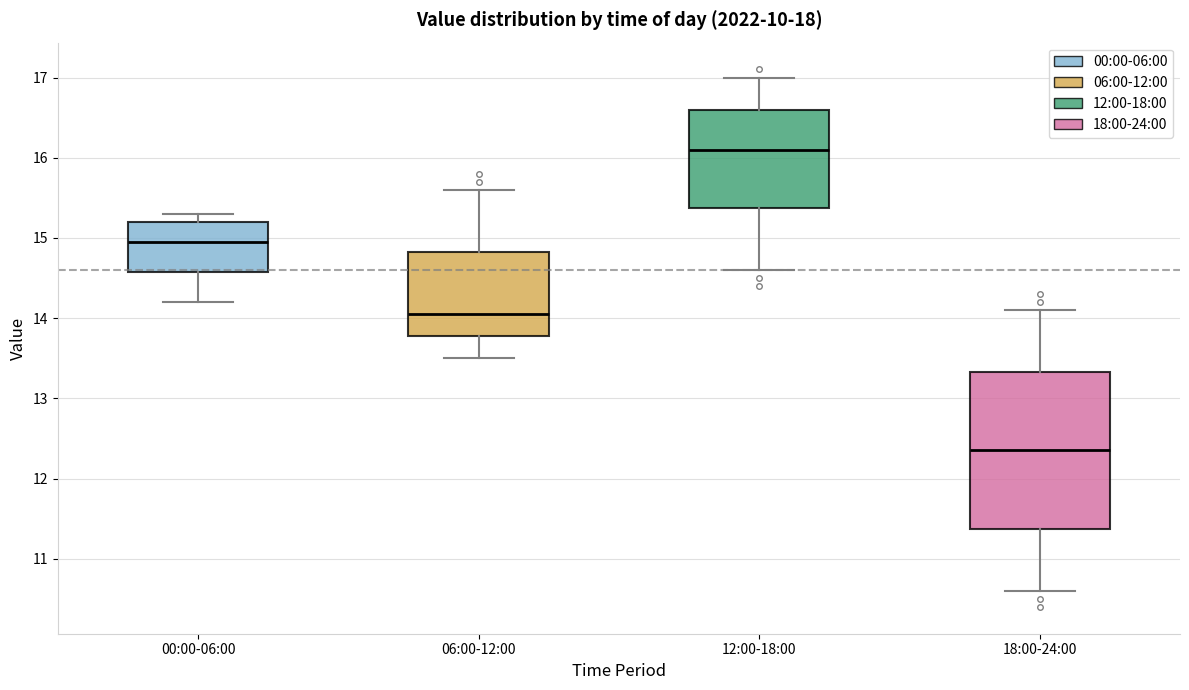

Reading left to right, read every box against the y-axis: the position of its median line, the range the box covers, and the ends of its whiskers. The values are not printed on the chart, so give them approximately, as read against the axis.

00:00-06:00: median 15.0, box 14.6 to 15.2, whiskers 14.2 to 15.3
06:00-12:00: median 14.1, box 13.8 to 14.8, whiskers 13.5 to 15.6
12:00-18:00: median 16.1, box 15.4 to 16.6, whiskers 14.6 to 17.0
18:00-24:00: median 12.4, box 11.4 to 13.3, whiskers 10.6 to 14.1